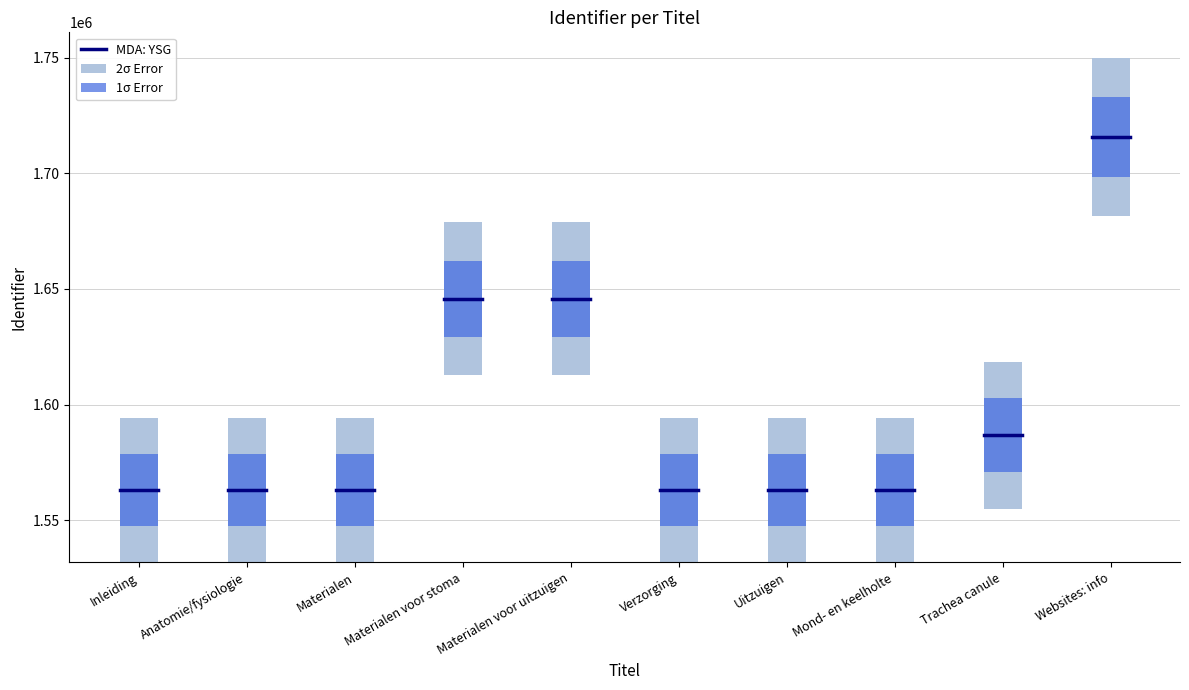

Rank the categories by value from highest to lowest.

Websites: info, Materialen voor uitzuigen, Materialen voor stoma, Trachea canule, Mond- en keelholte, Uitzuigen, Verzorging, Materialen, Anatomie/fysiologie, Inleiding